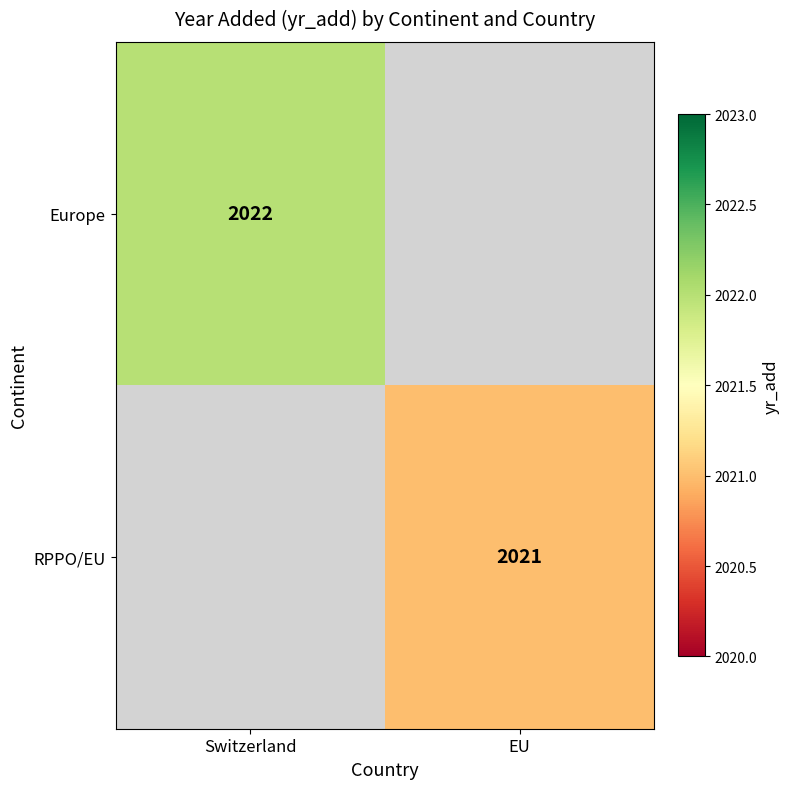

Is it true that Europe equals 3257 at Switzerland?

False